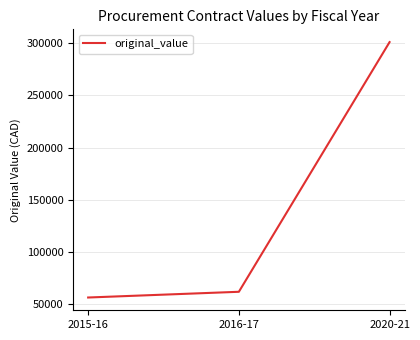

What is the sum of all values?

418974.3